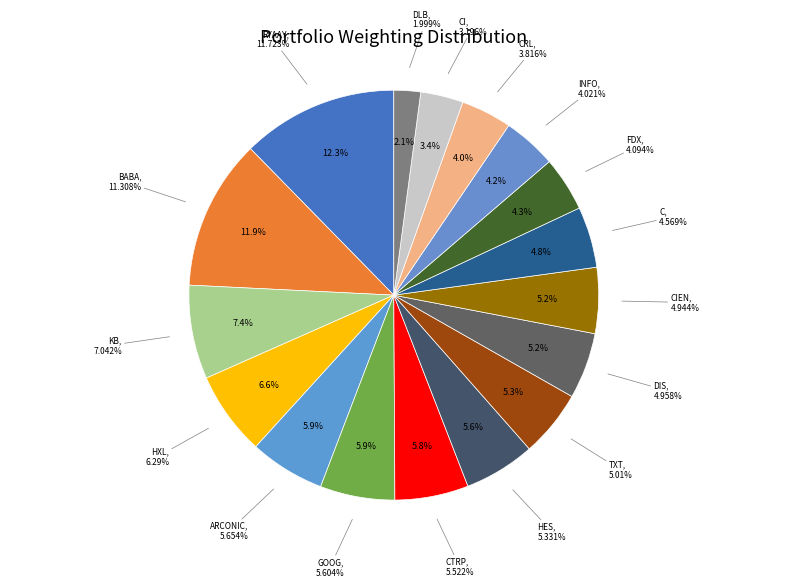

Combined, what portion of the pie is KB and TXT?

12.7%